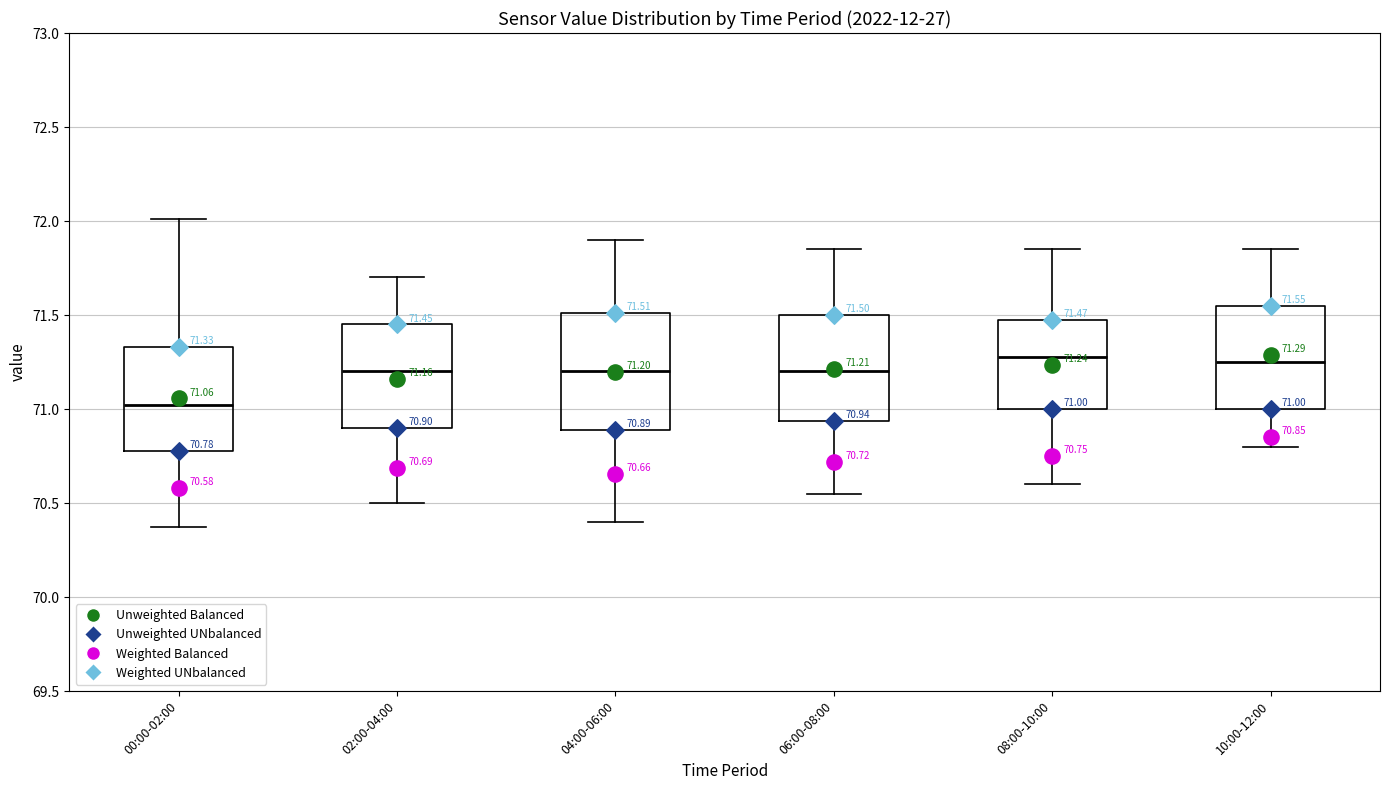

Which box is the tallest, from its lower edge to its upper edge?

04:00-06:00